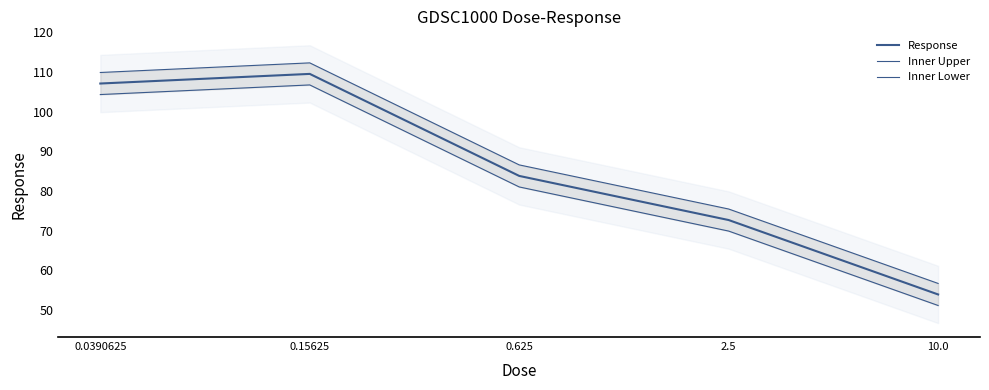

Between 0.15625 and 0.625, which is larger?

0.15625